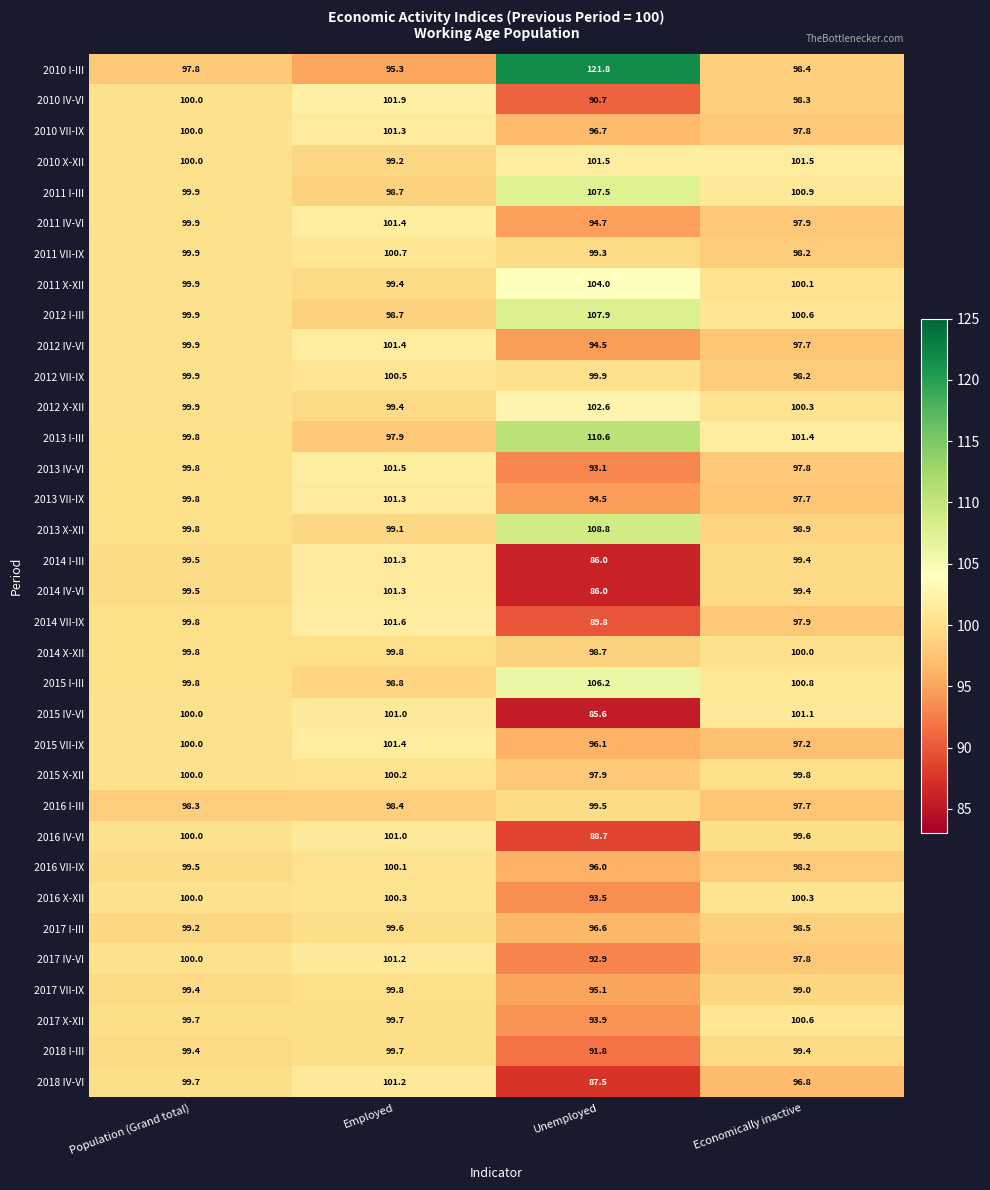

What is the approximate value of 2015 IV-VI at Economically inactive?

101.1